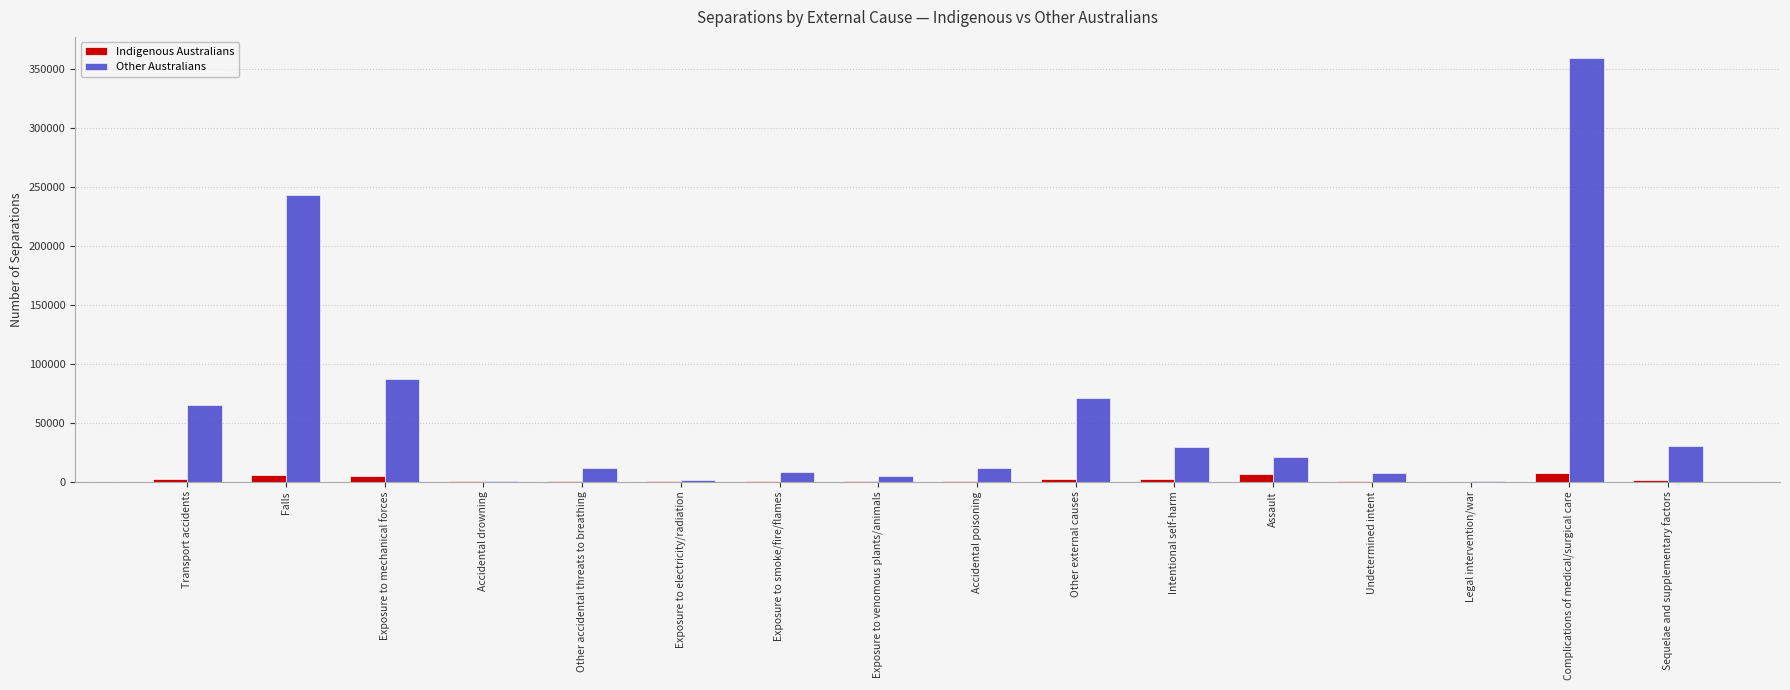

The Other Australians series shows 29606 at Intentional self-harm. True or false?

True